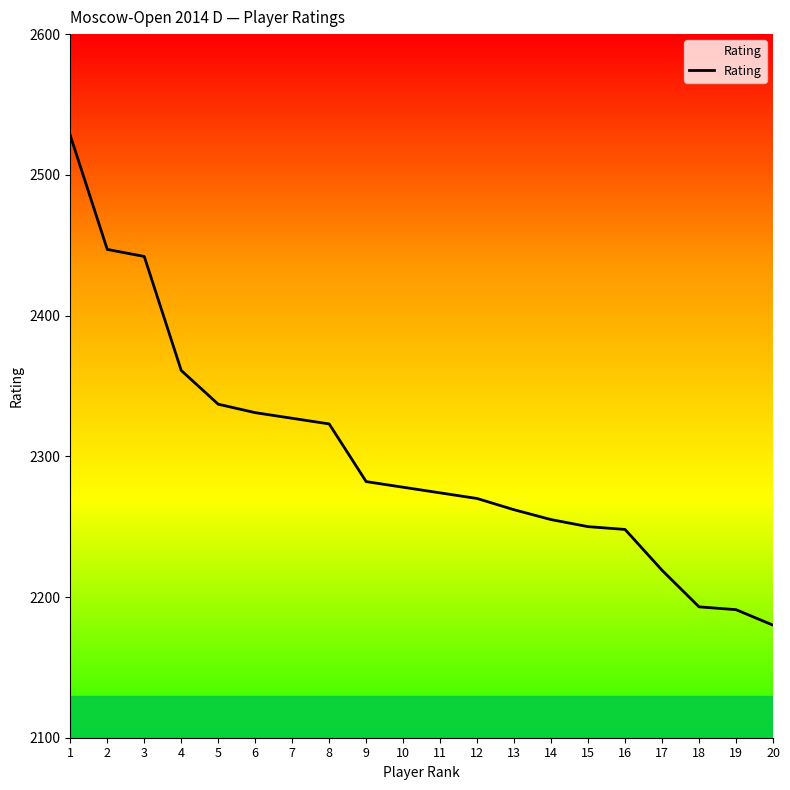

At which category does the chart reach its minimum across all series?

20